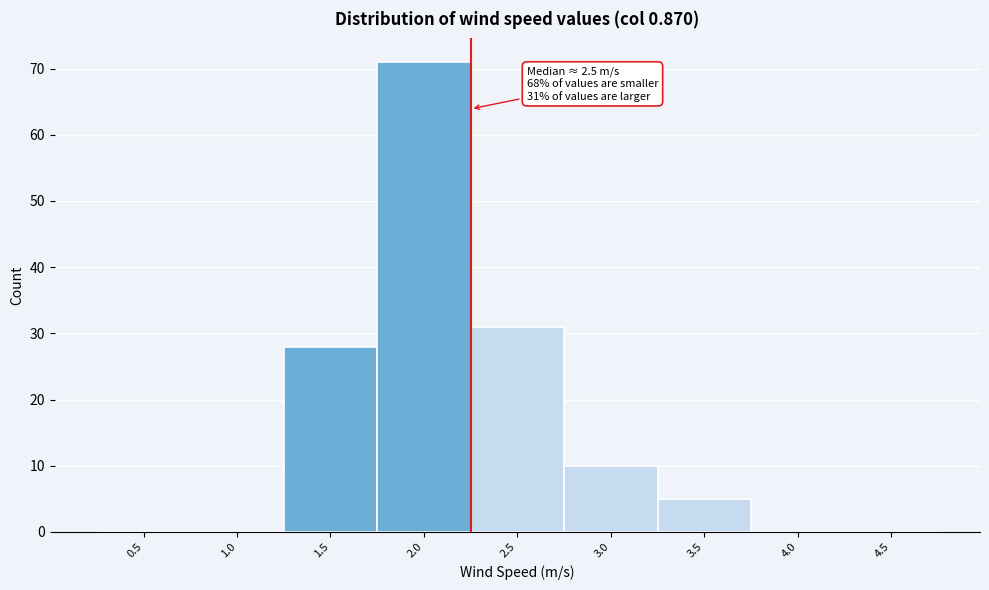

Reading right to left, transcribe all the data shown in this chart.

4.5=0	4.0=0	3.5=5	3.0=10	2.5=31	2.0=71	1.5=28	1.0=0	0.5=0